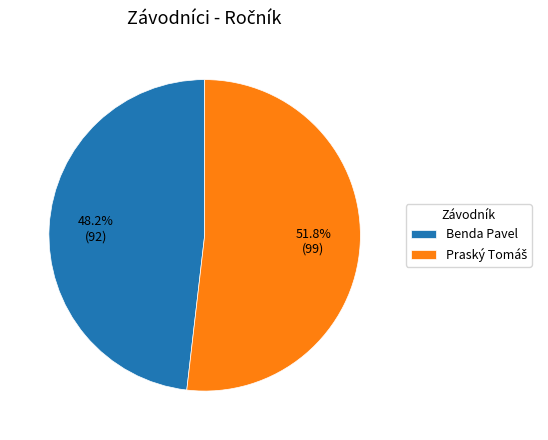

To the nearest percent, what is the average slice percentage?

50%